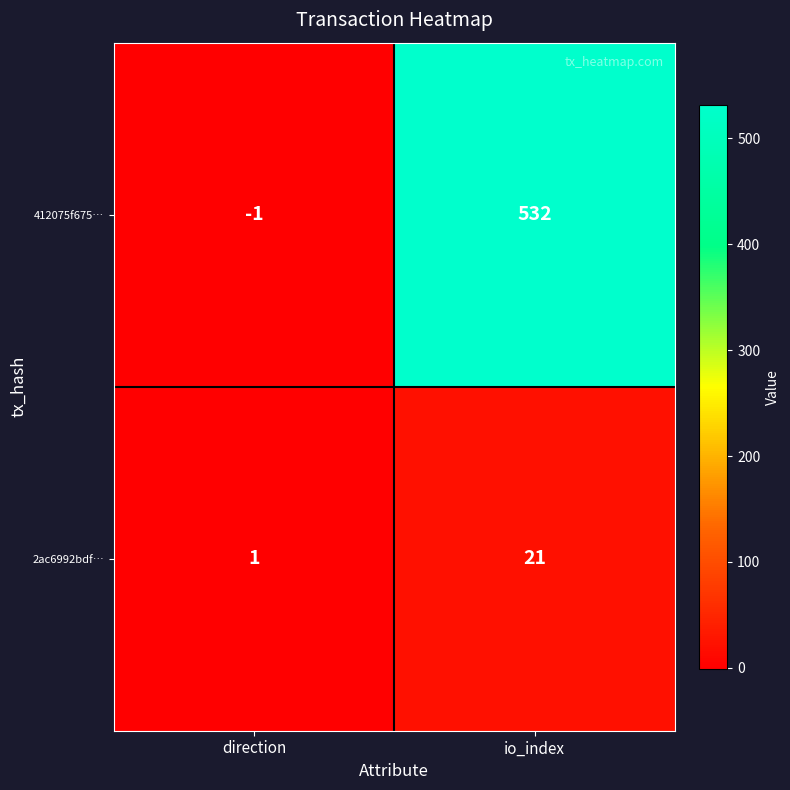

Reading left to right, list all the values displayed in this chart.

412075f675…: -1	532
2ac6992bdf…: 1	21